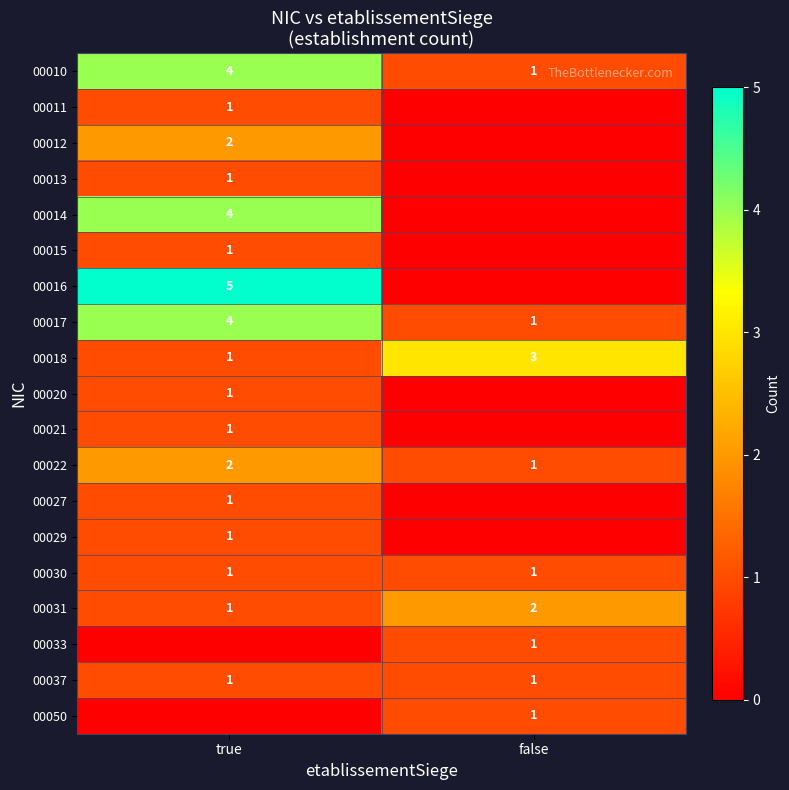

True or false: 00029 has a value of 0 at true.

False